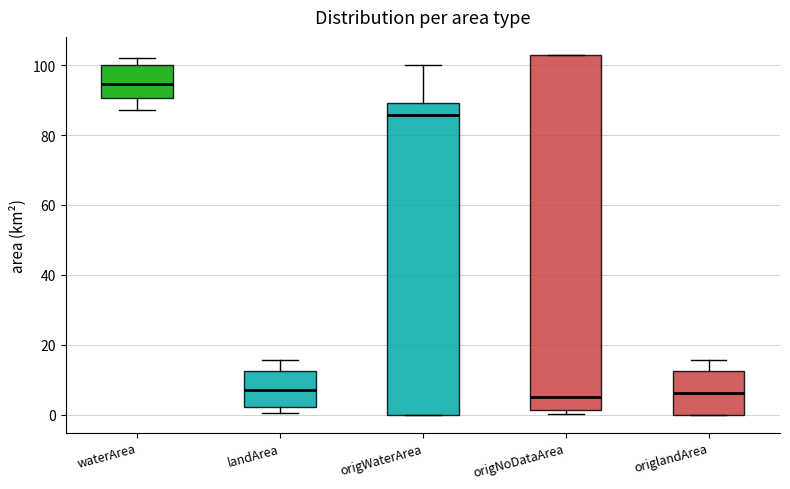

Reading left to right, transcribe this box plot: for each box, give where its median line is, the range the box spans, and where its two whiskers end, as read against the y-axis. The values are not printed on the chart, so give them approximately, as read against the axis.

waterArea: median 94, box 90 to 100, whiskers 88 to 102
landArea: median 8, box 2 to 12, whiskers 0 to 16
origWaterArea: median 86, box 0 to 90, whiskers 0 to 100
origNoDataArea: median 4, box 2 to 102, whiskers 0 to 102
origlandArea: median 6, box 0 to 12, whiskers 0 to 16